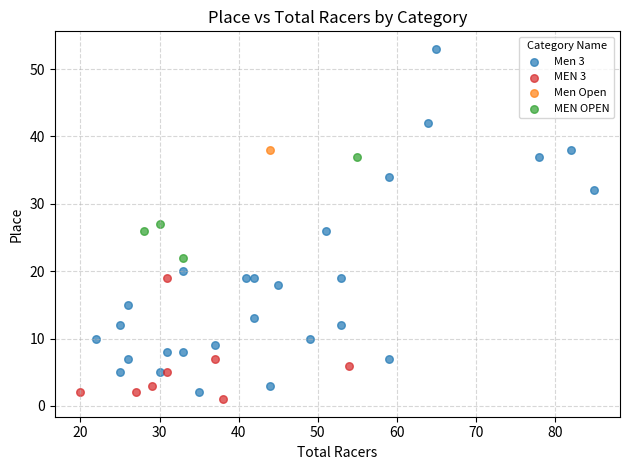

What are all the series names shown in the legend?

MEN OPEN, Men Open, Men 3, MEN 3